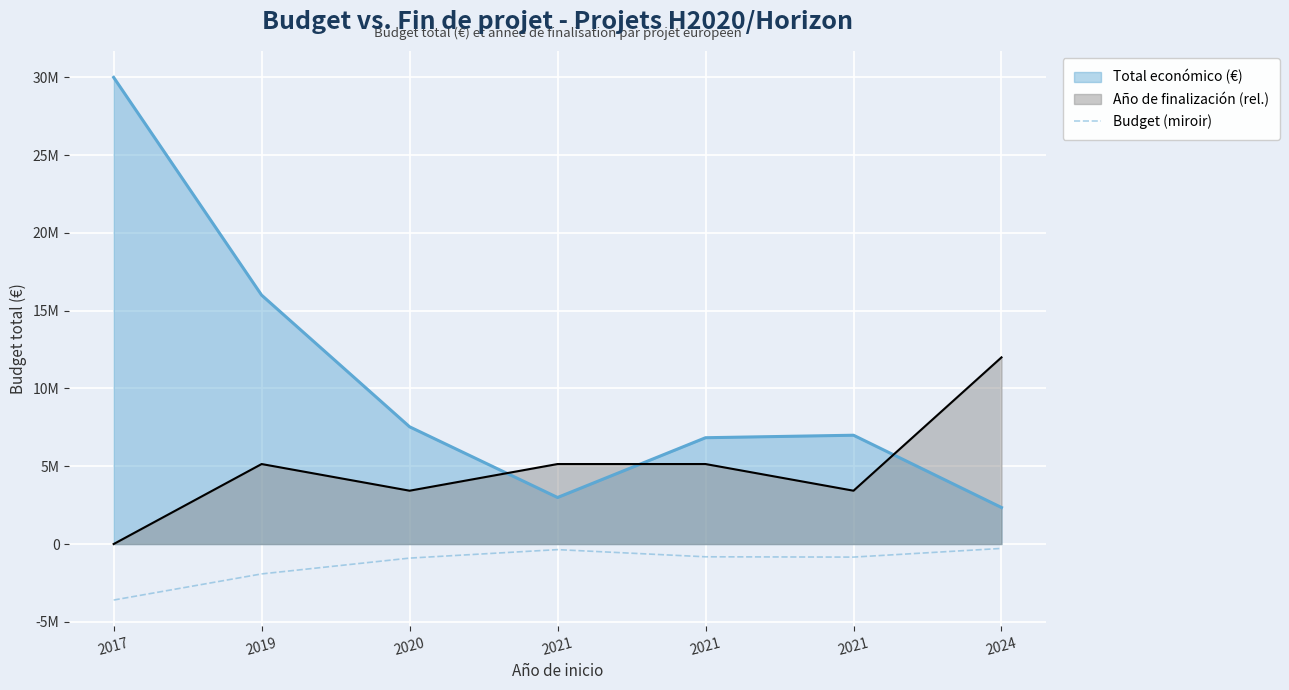

Count the number of values greater than -839363.

3